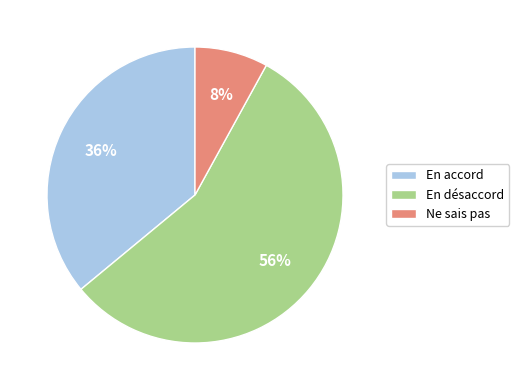

What is the ratio of the value at Ne sais pas to the value at En accord?

0.2